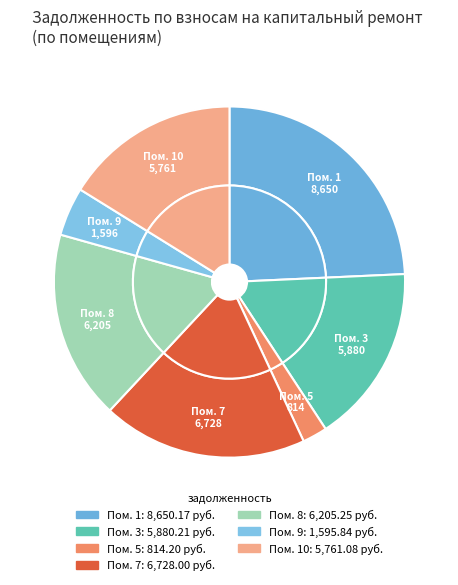

What percentage is the 1 slice, to the nearest percent?

24%